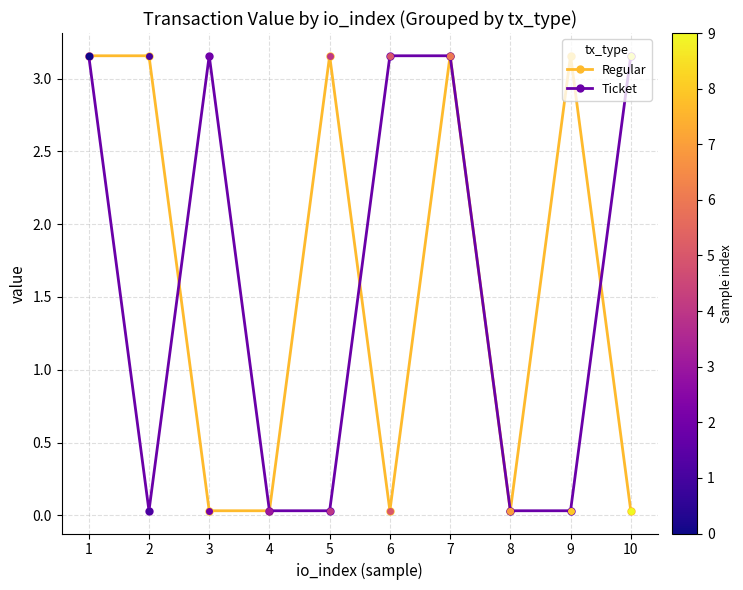

True or false: Regular has more than 2 interior local peaks.

True